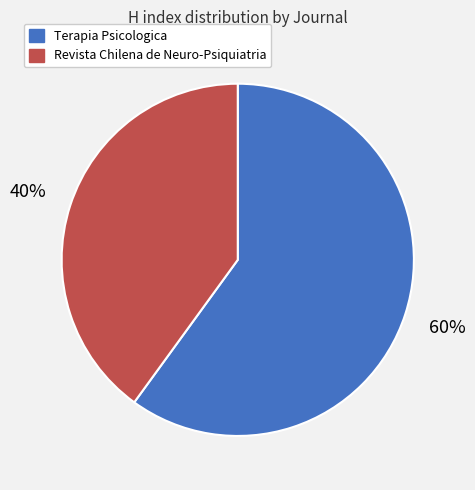

True or false: Revista Chilena de Neuro-Psiquiatria accounts for 33% of the total.

False